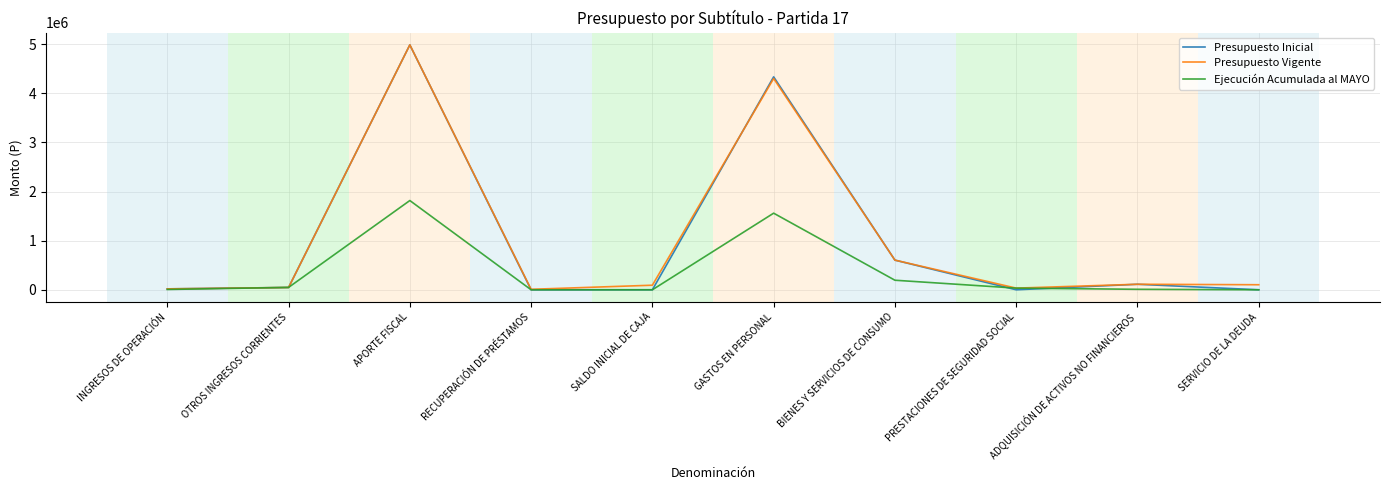

What is the greatest value displayed?

4987638